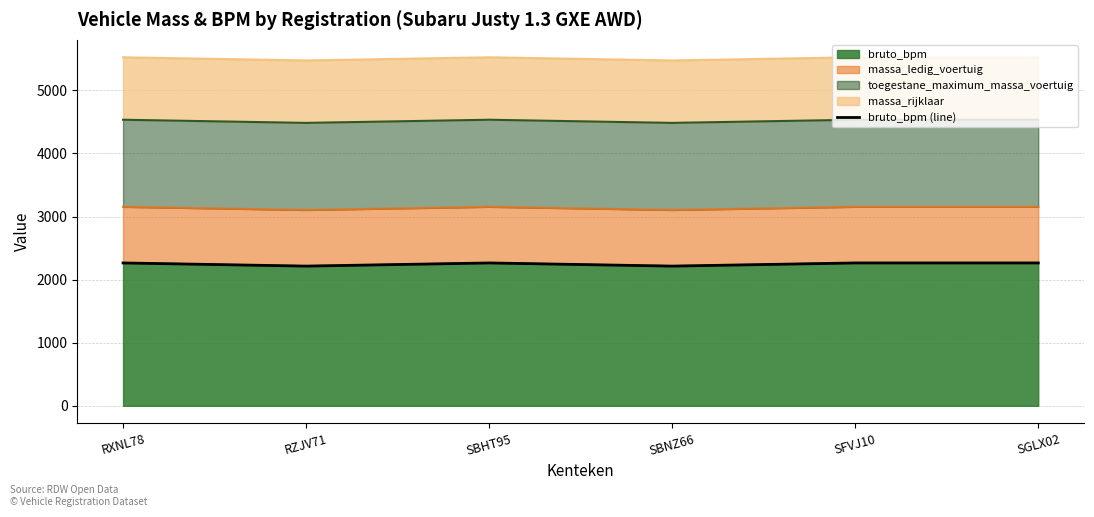

Is it true that the value at SBNZ66 is 3316?

False